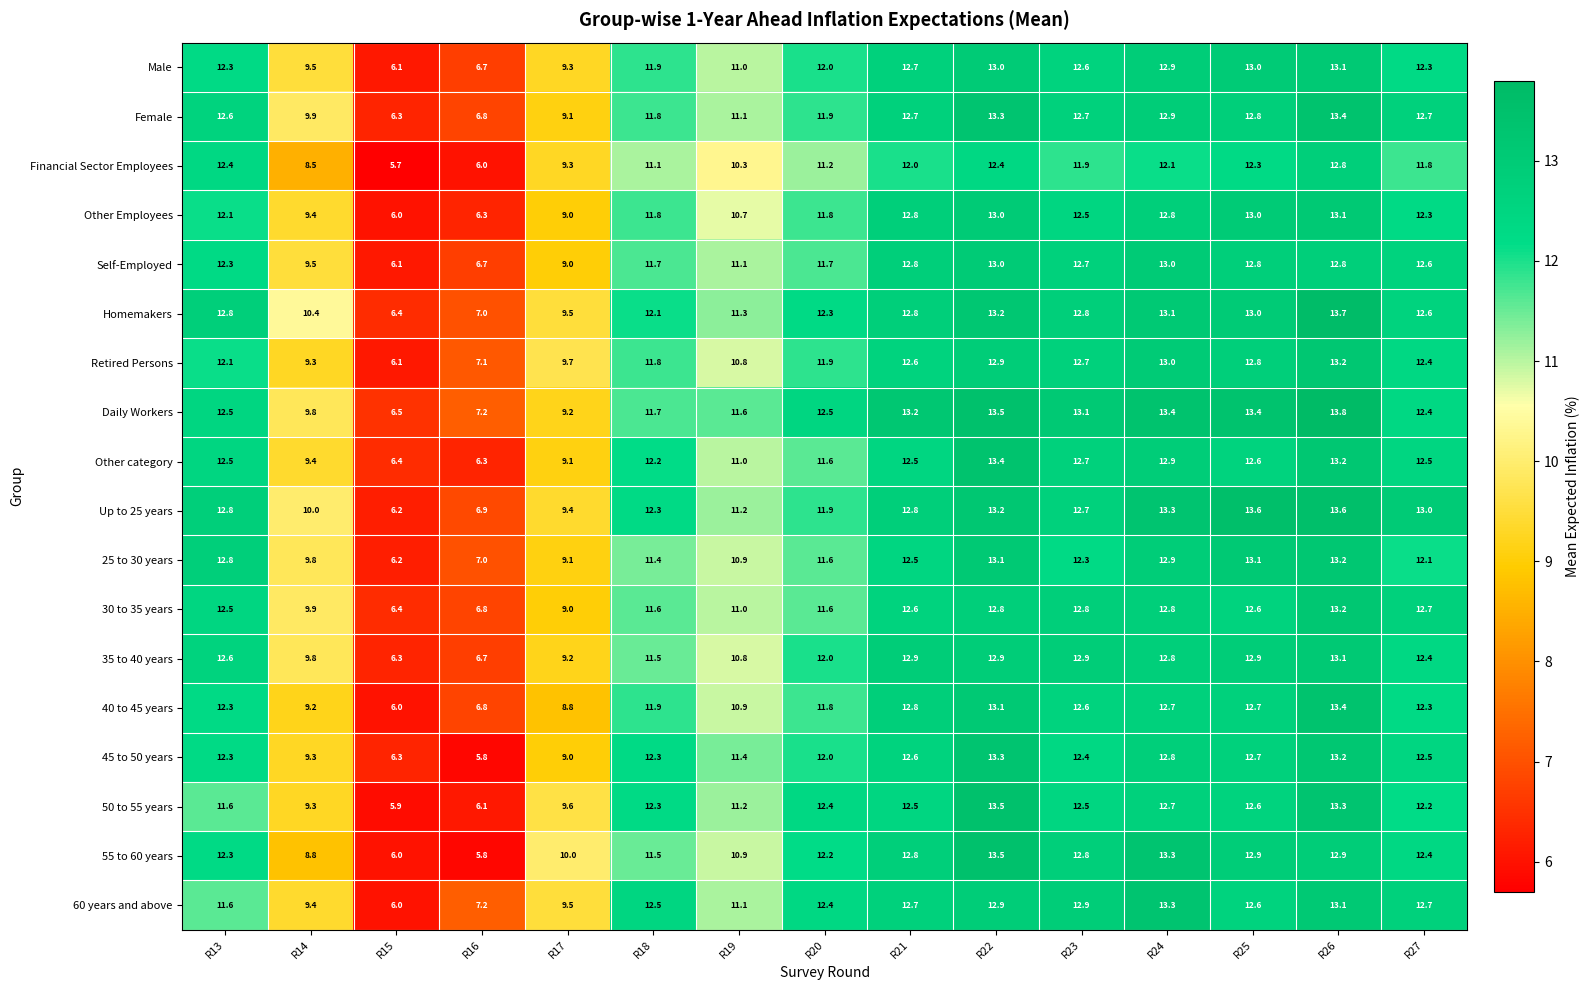

What is the greatest value displayed?

13.8